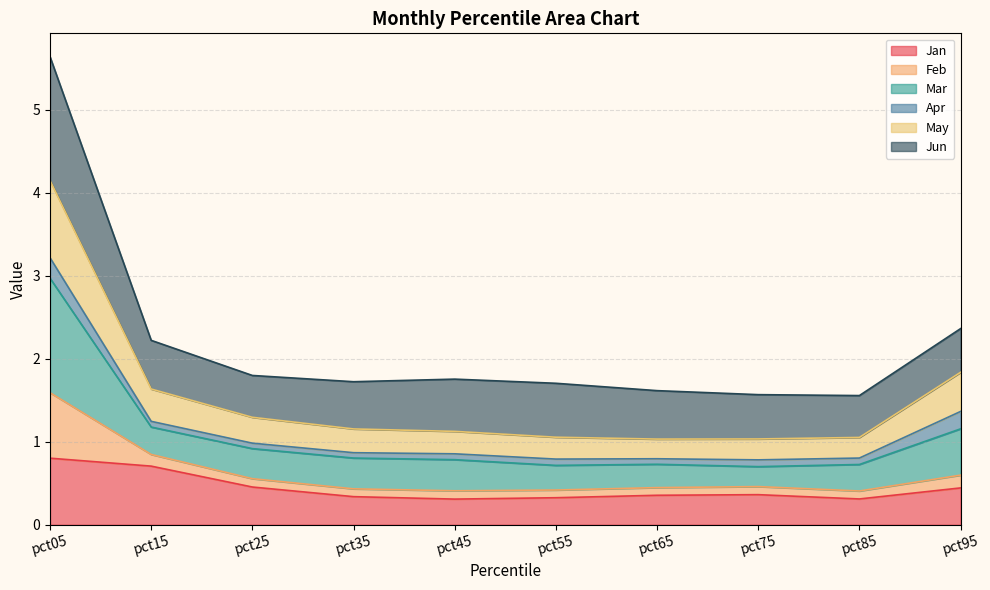

The value of Mar at pct35 is 0.5. True or false?

False